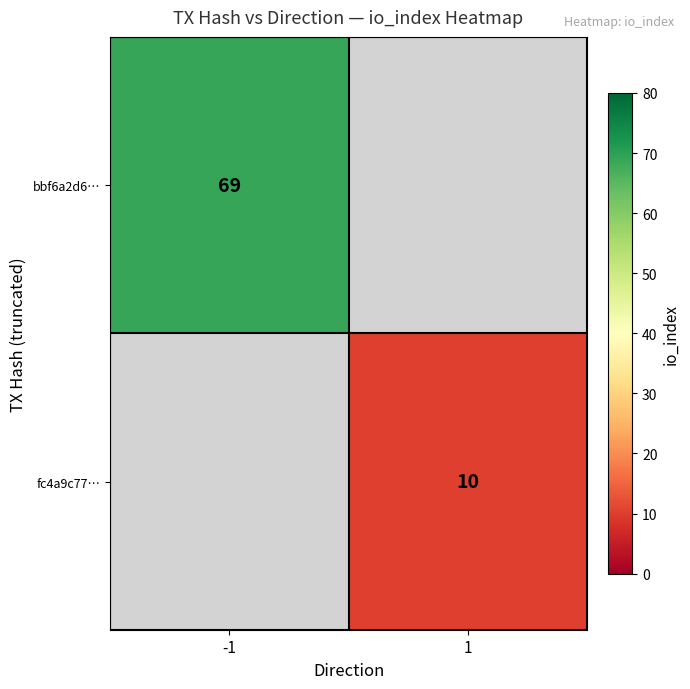

At how many categories does at least one series exceed 60?

1